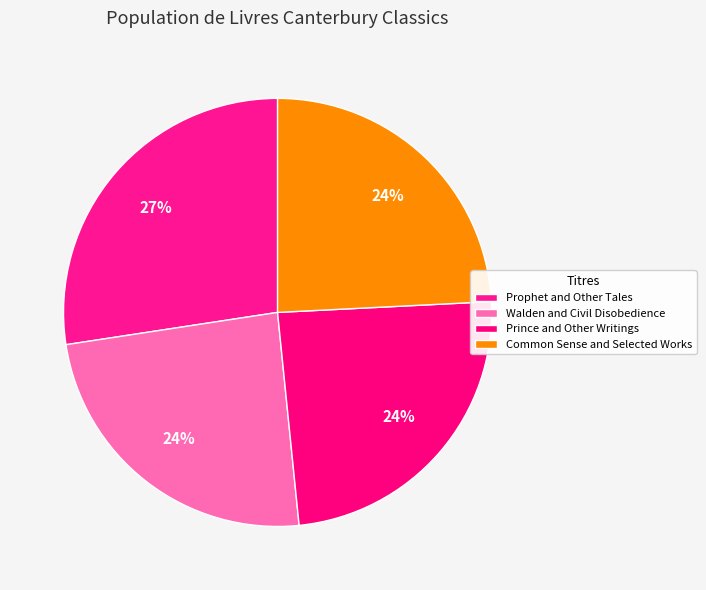

True or false: Common Sense and Selected Works accounts for 24% of the total.

True